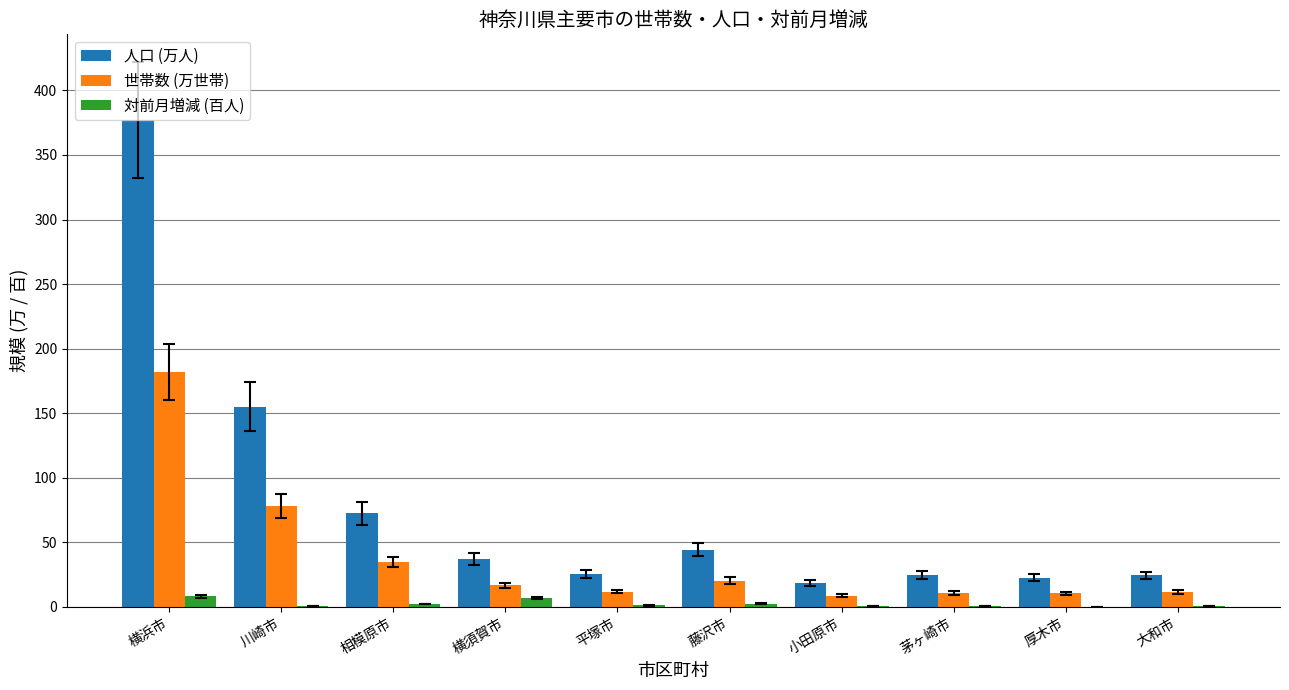

The 対前月増減 (百人) series shows 0.0 at 厚木市. True or false?

True